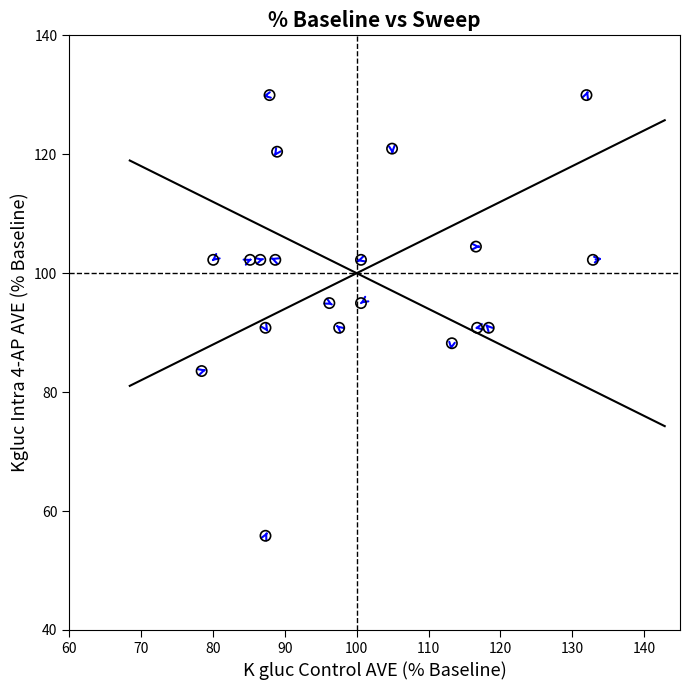

What is the range of Y values (max minus min)?

74.1